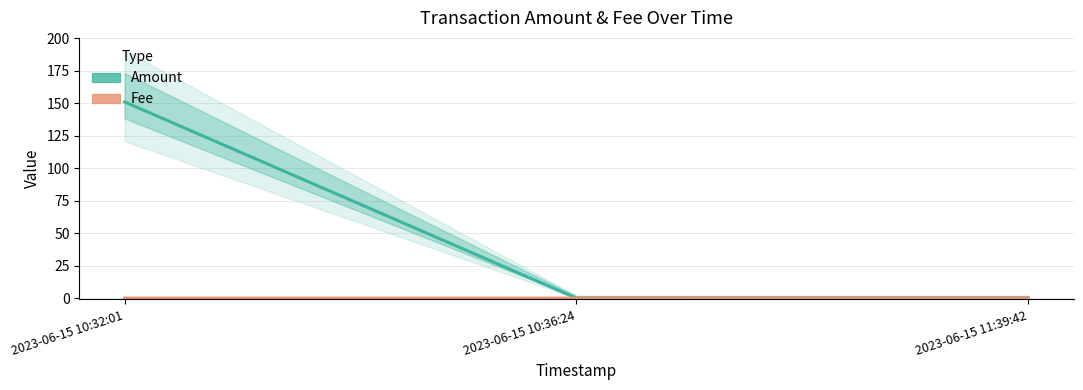

How many data points in Fee are above 0?

2